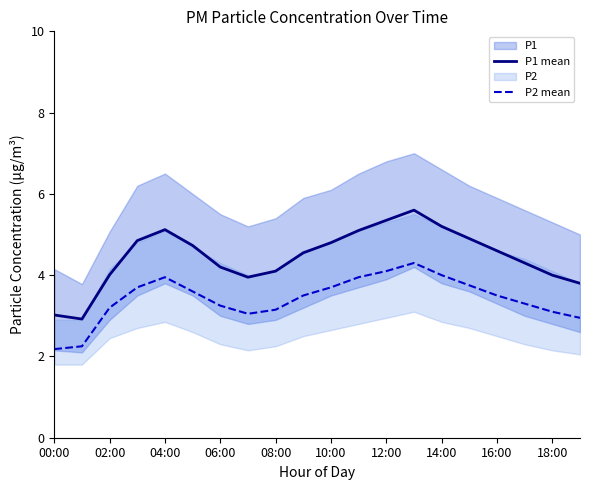

What is the lowest value of the P1 mean series?

2.9